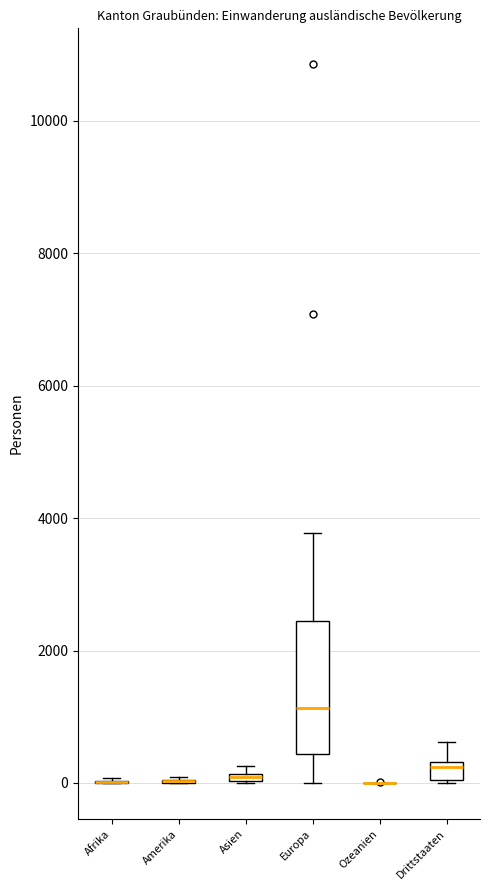

Comparing the boxes themselves (not the whiskers), which one is the tallest?

Europa